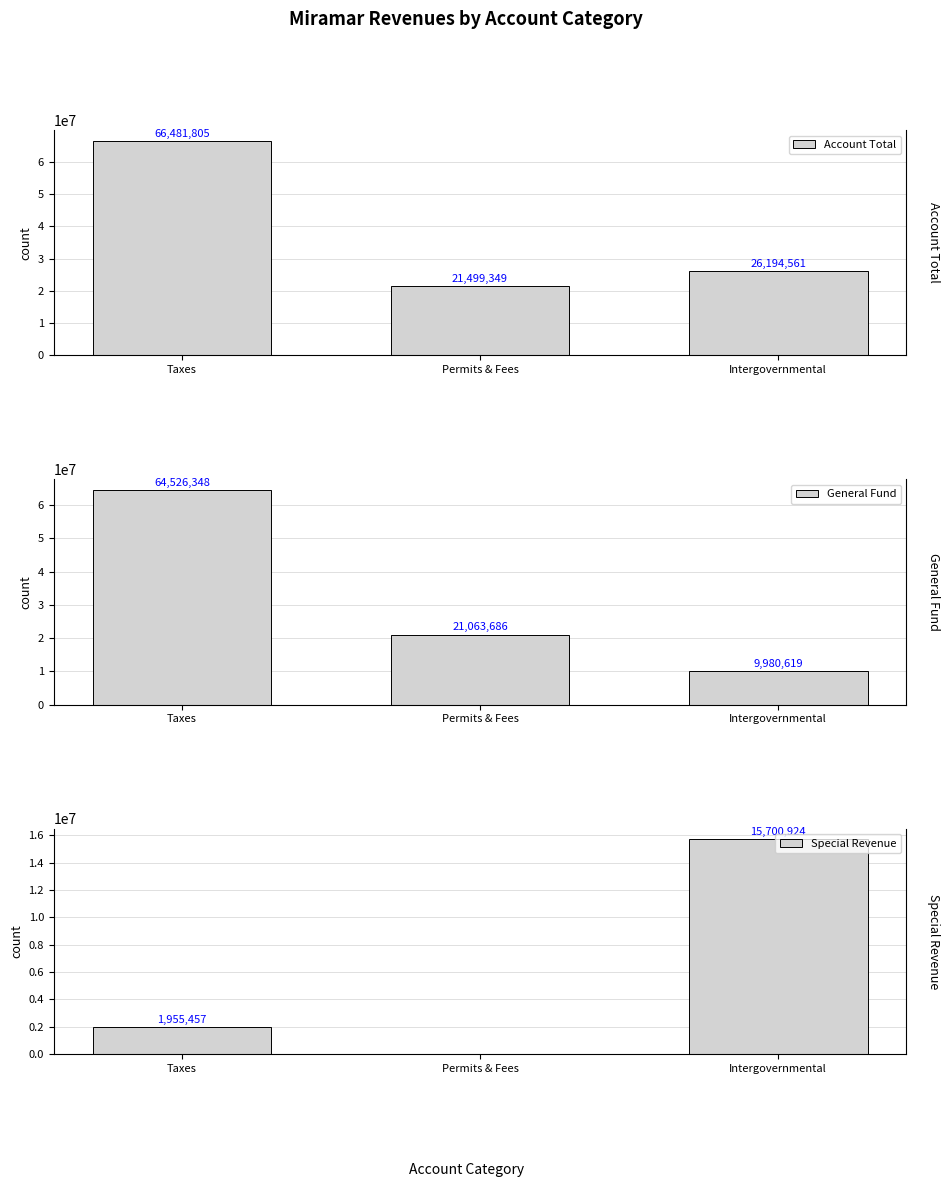

Are the bars horizontal?

No